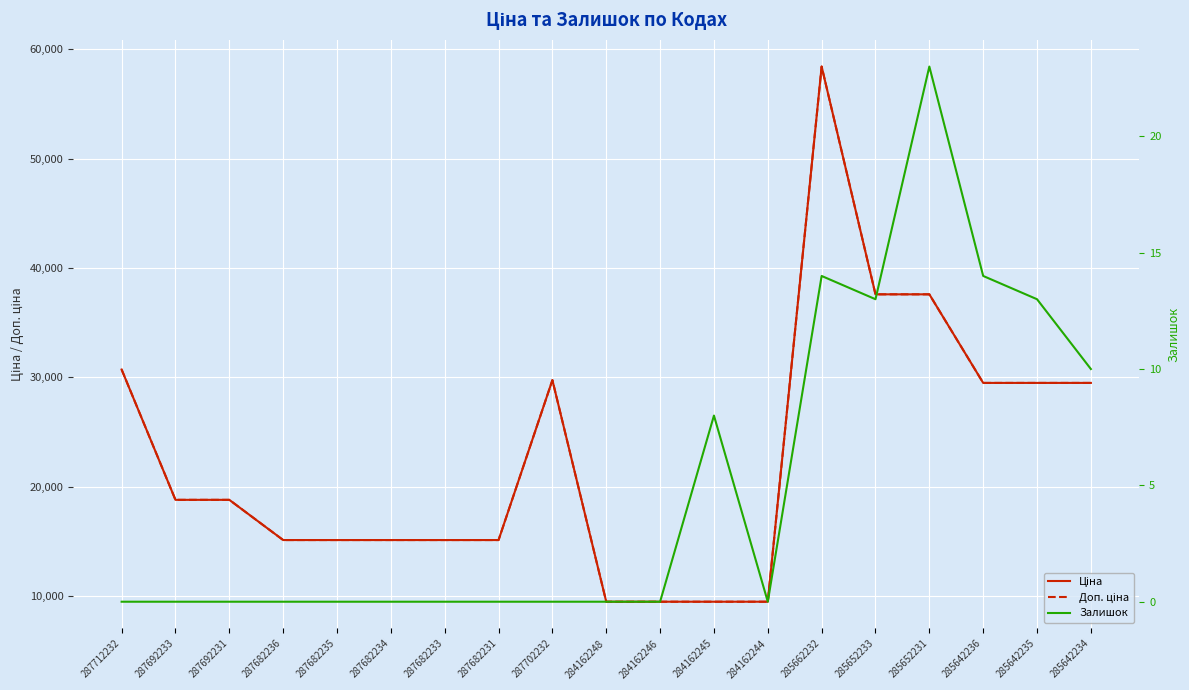

At which label is Залишок closest to 11?

285642234